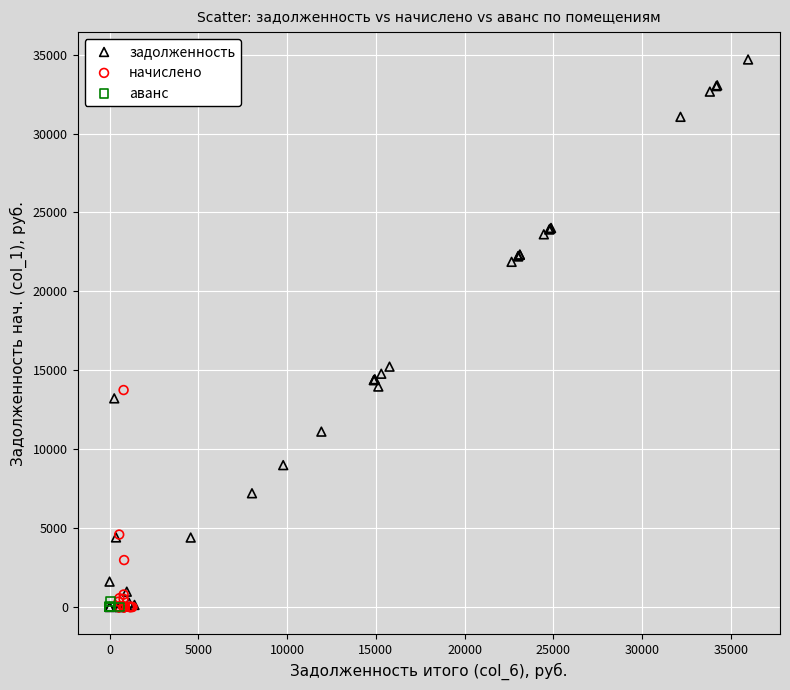

What are all the series names shown in the legend?

задолженность, начислено, аванс